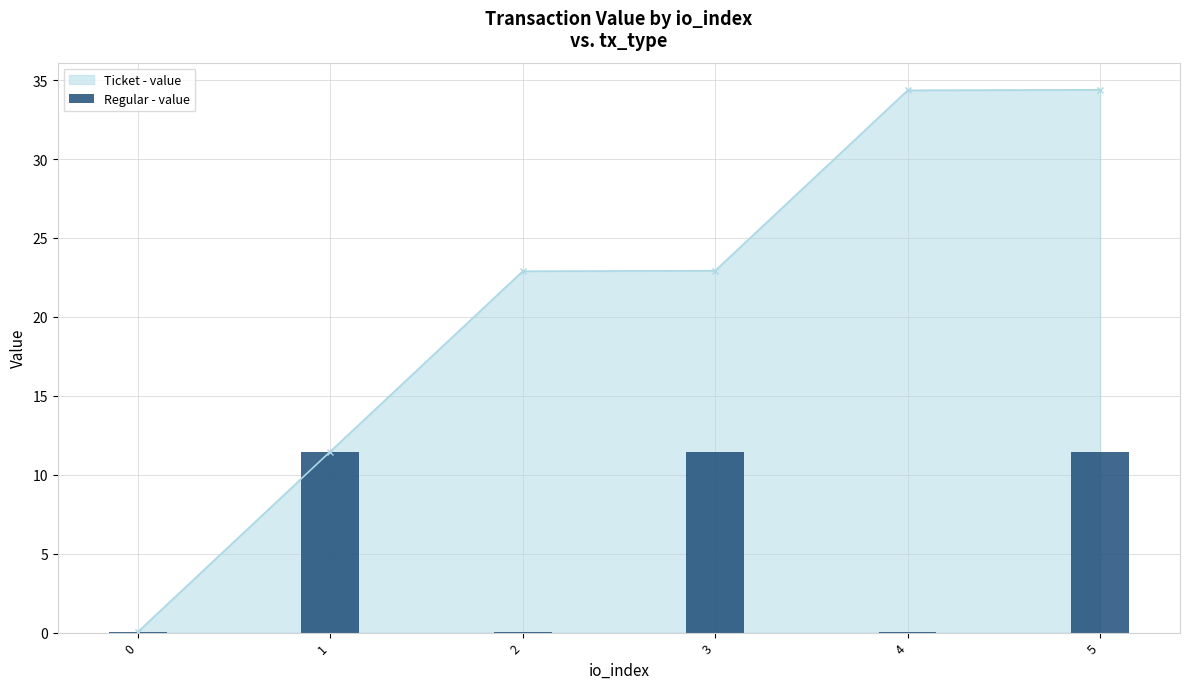

The Ticket - value series shows 6.3 at 2. True or false?

False